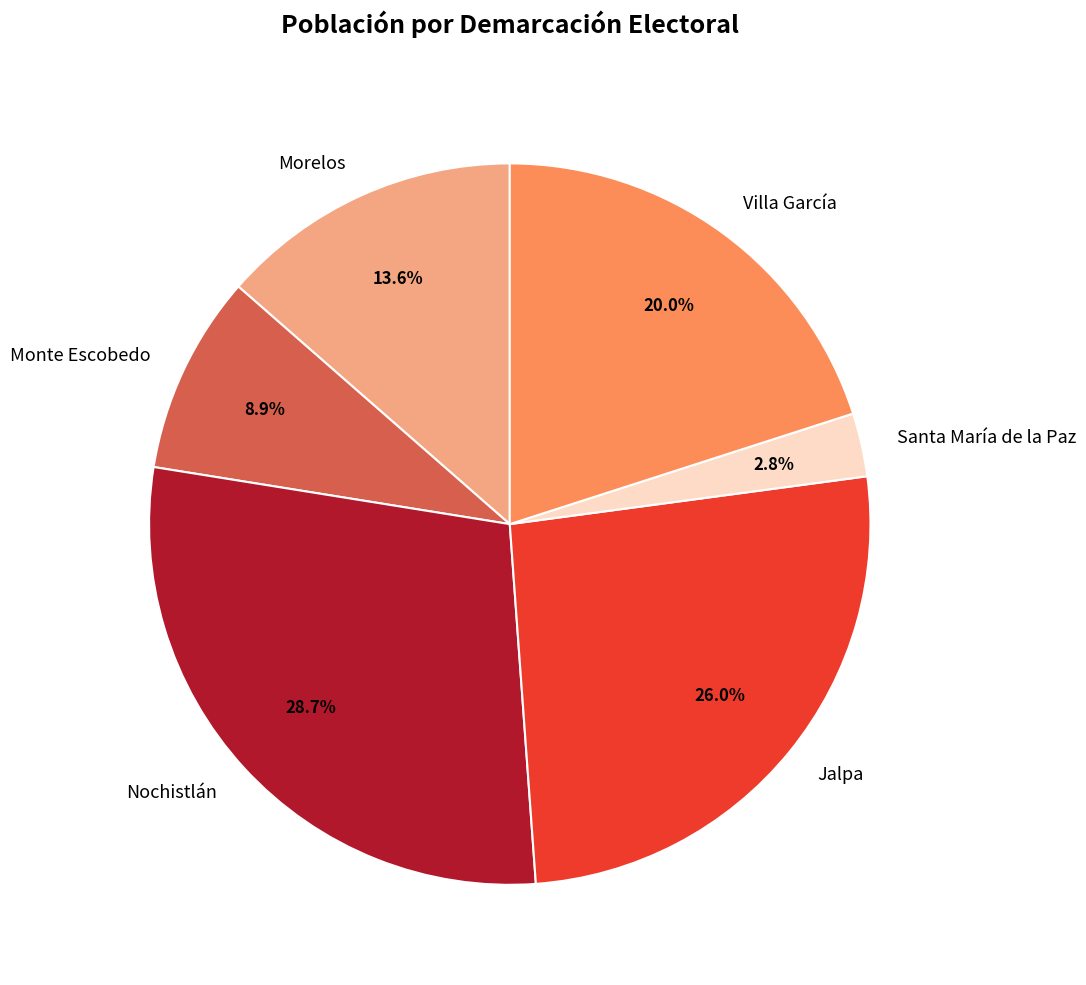

What is the smallest slice in the pie chart?

Santa María de la Paz